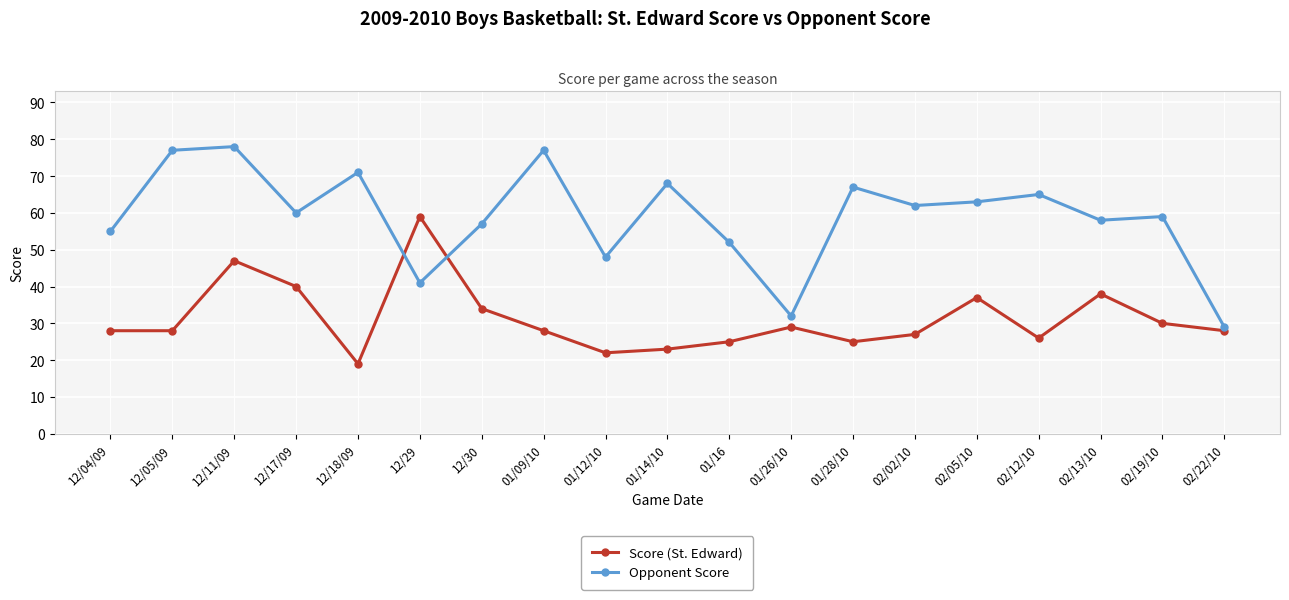

Where is the first local minimum for Opponent Score?

12/17/09